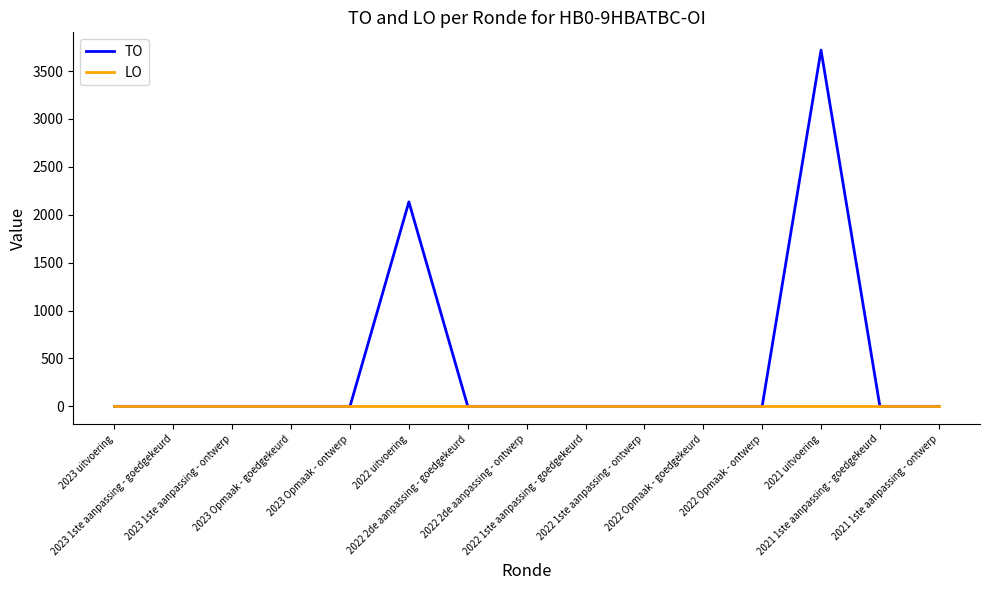

What is the maximum value shown in the chart?

3718